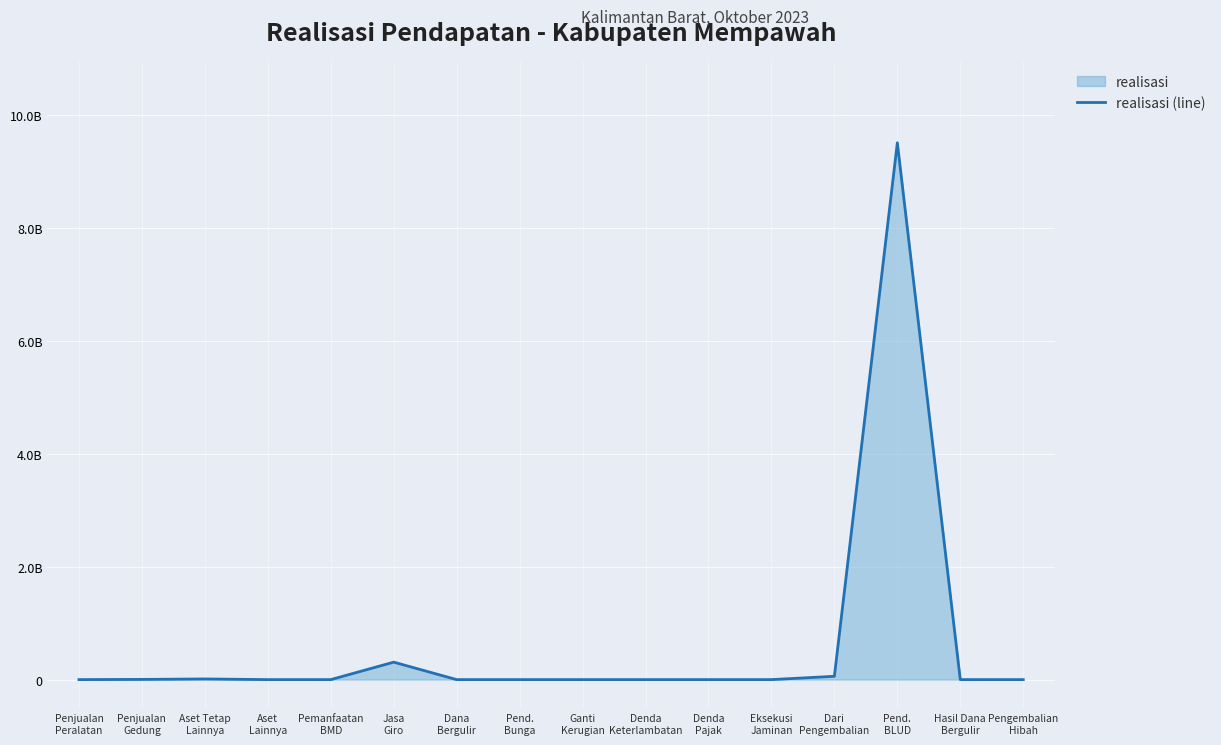

What is the difference between the maximum and minimum values?

9507445239.7